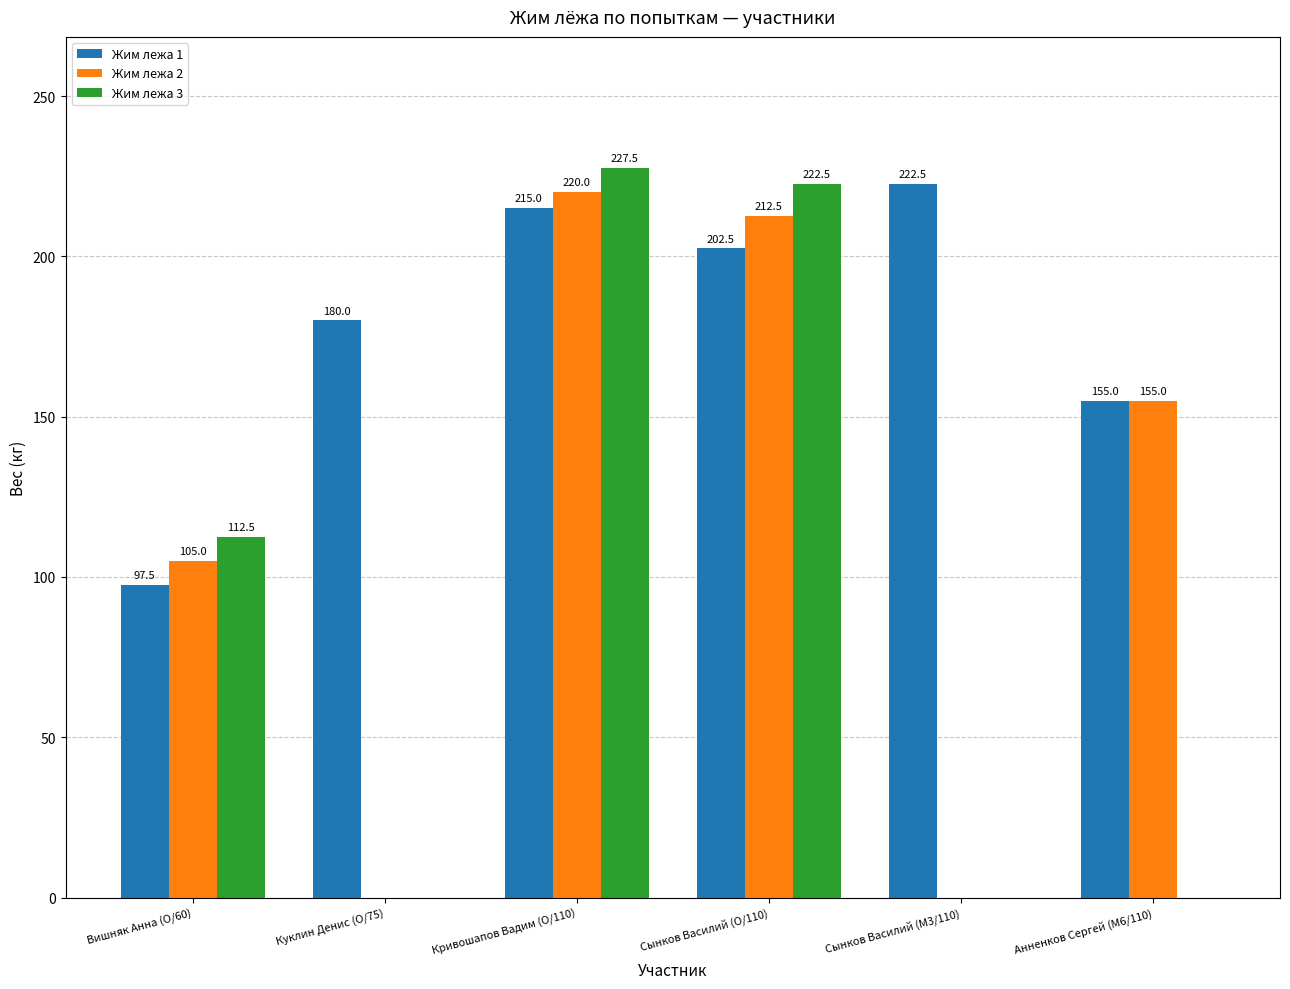

Which category has the highest value across all series?

Кривошапов Вадим (O/110)